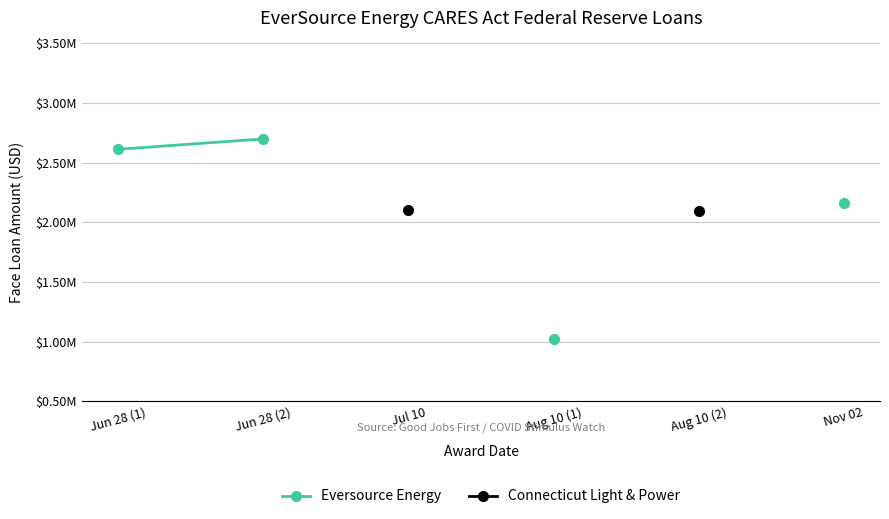

How many values in the Eversource Energy series exceed 1021658?

3